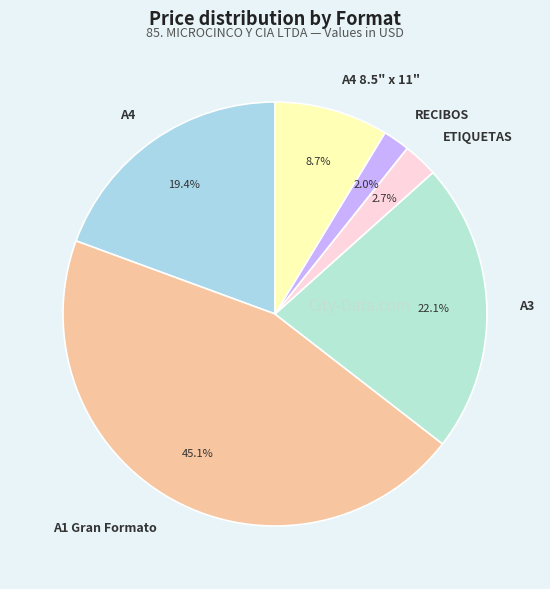

To the nearest percent, what is the combined percentage of A3 and RECIBOS?

24%